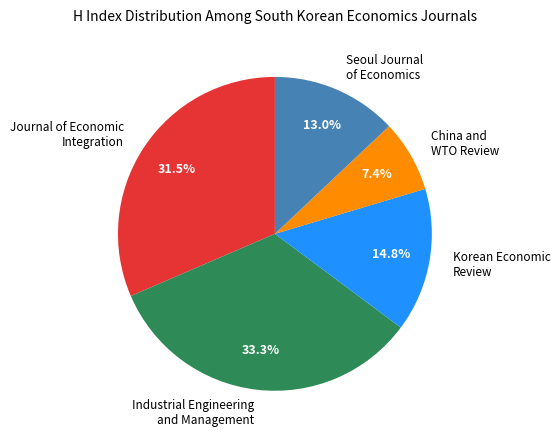

To the nearest percent, what portion does Seoul Journal of Economics represent?

13%